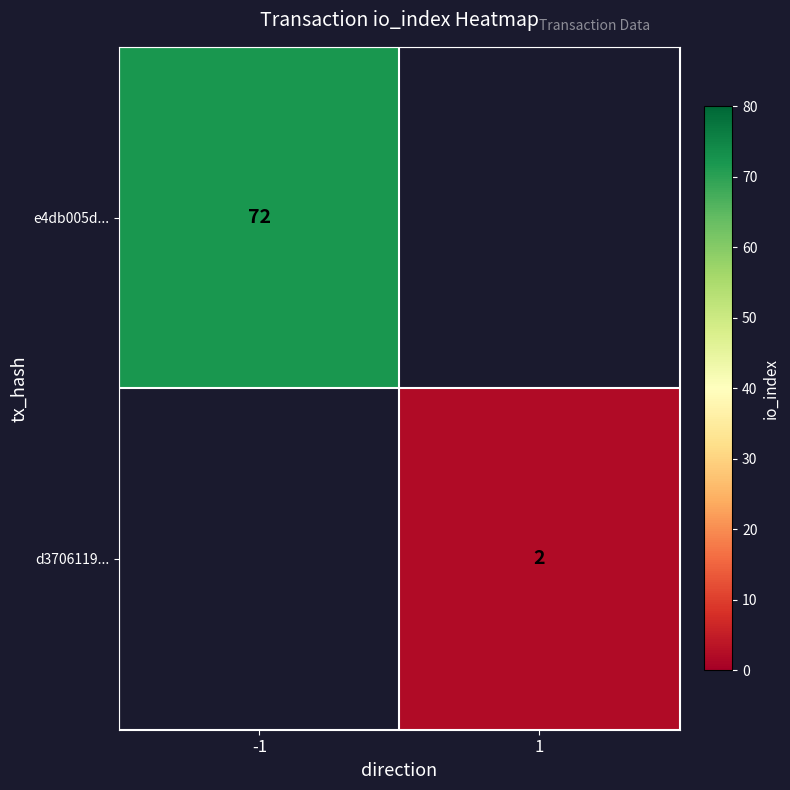

What is the minimum value shown in the chart?

2.0